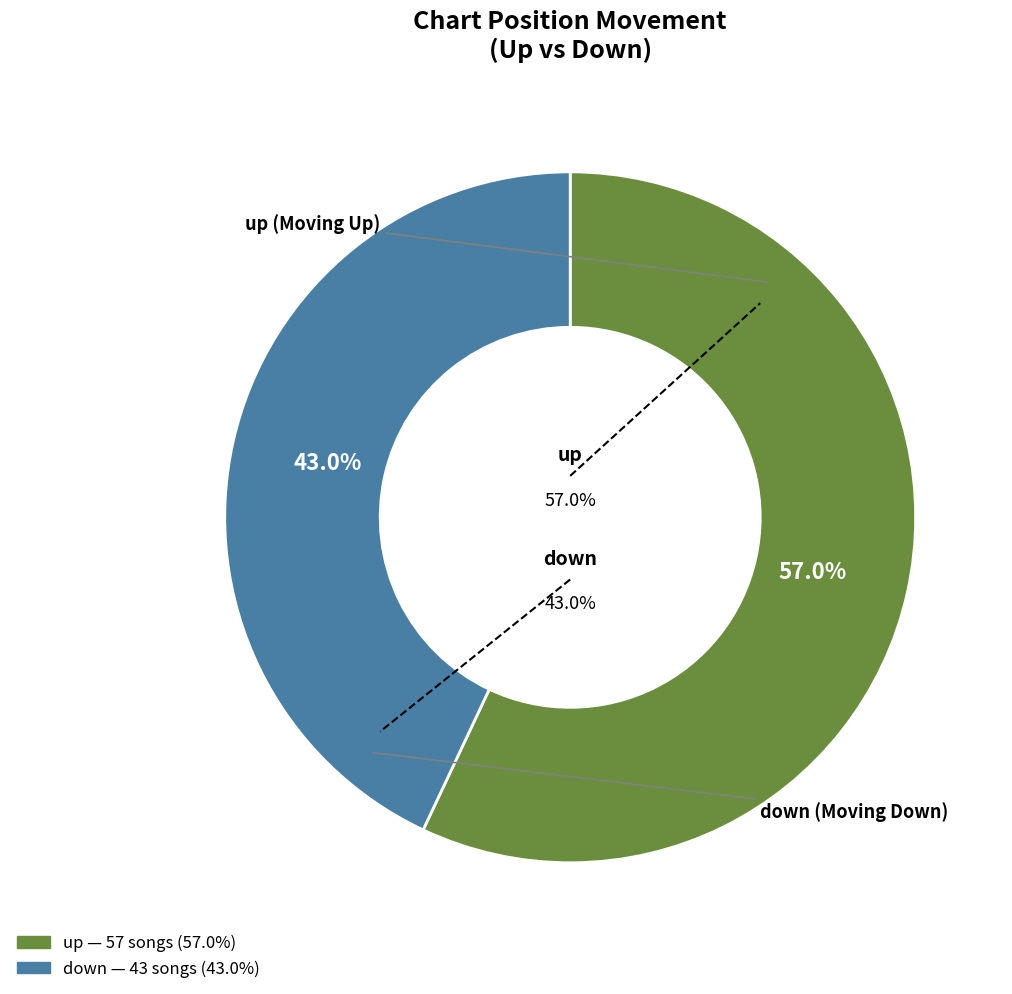

Count the number of slices in the pie.

2